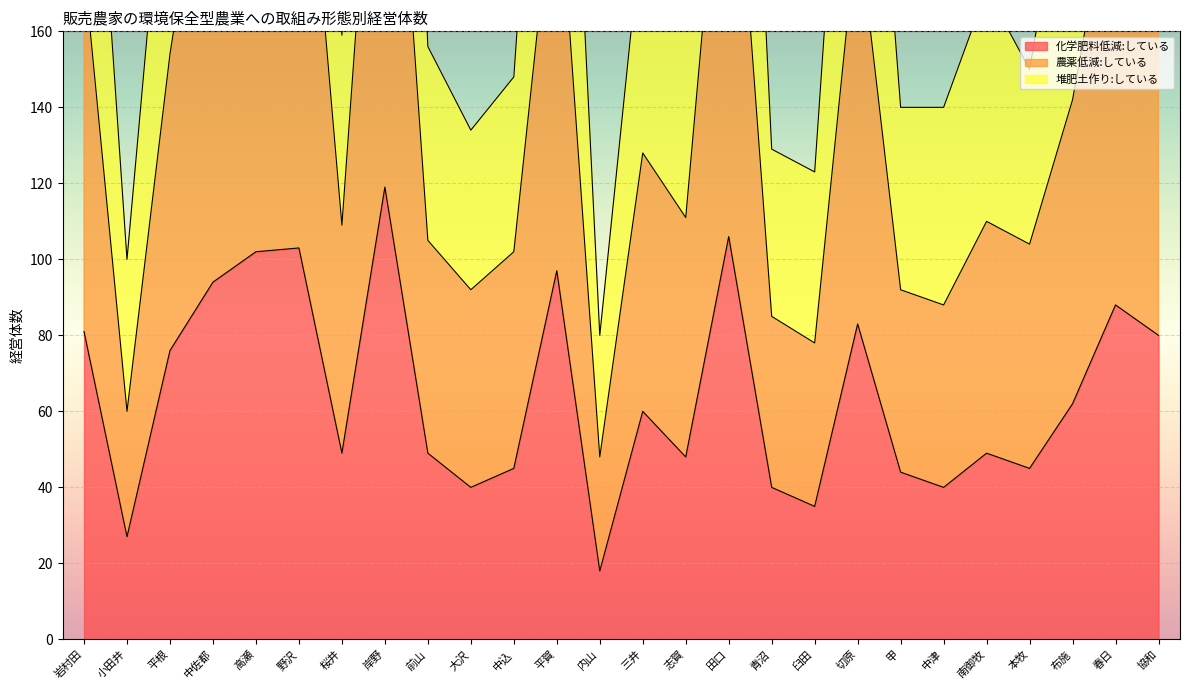

Rank the series by their average value, from highest to lowest.

堆肥土作り:している, 農薬低減:している, 化学肥料低減:している